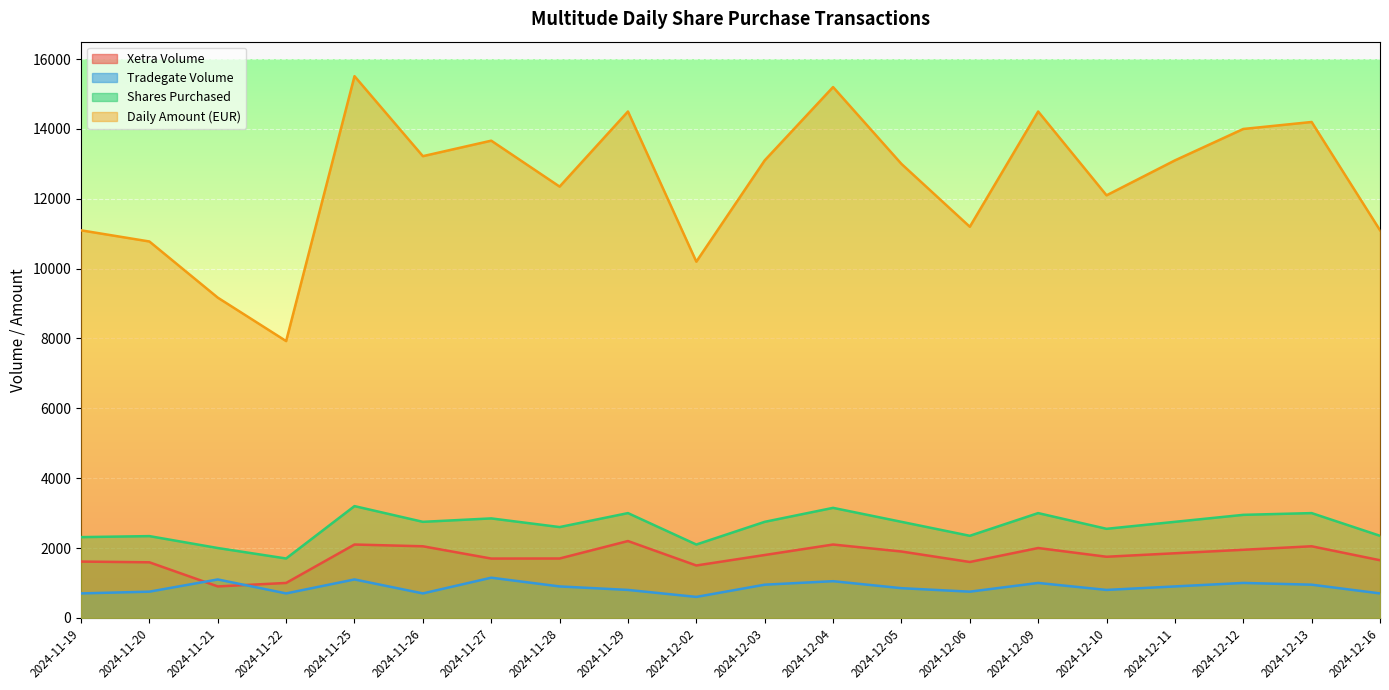

List the series in order of their peak value, highest first.

Daily Amount (EUR), Shares Purchased, Xetra Volume, Tradegate Volume